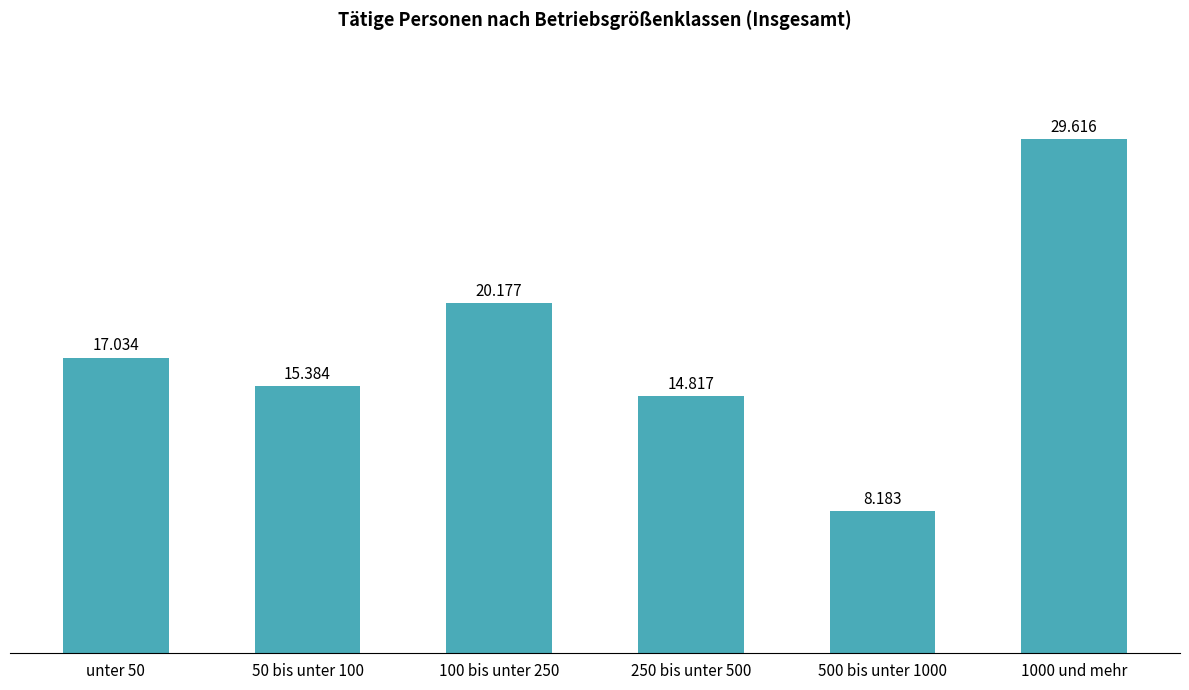

How many data points does each series have?

6